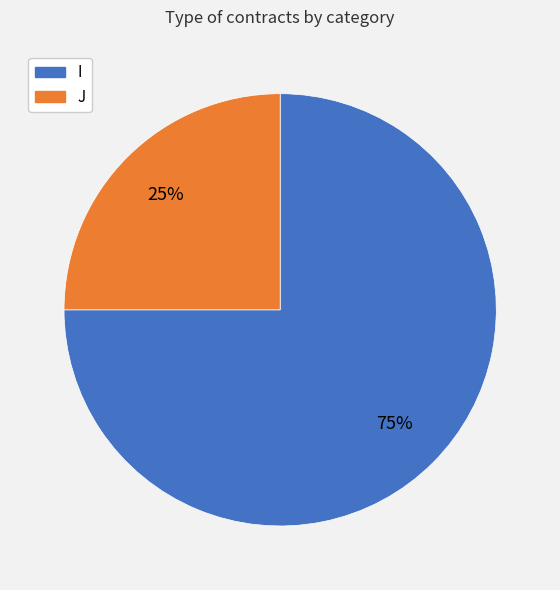

To the nearest percent, what portion does J represent?

25%